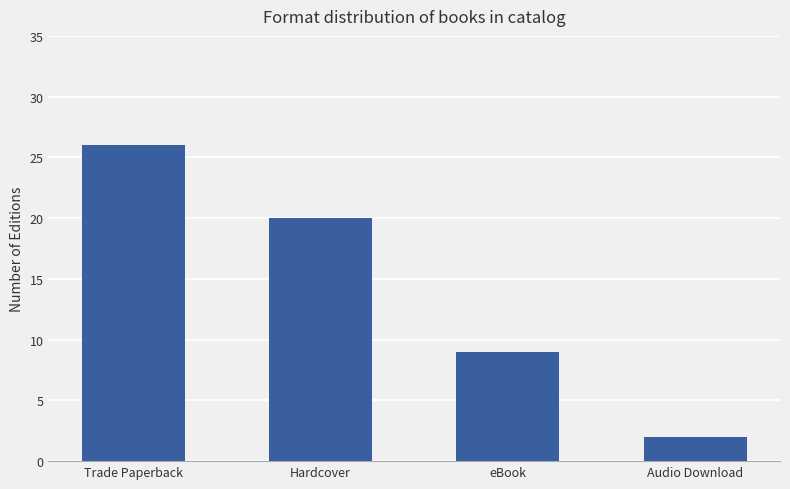

Which category has the highest value across all series?

Trade Paperback